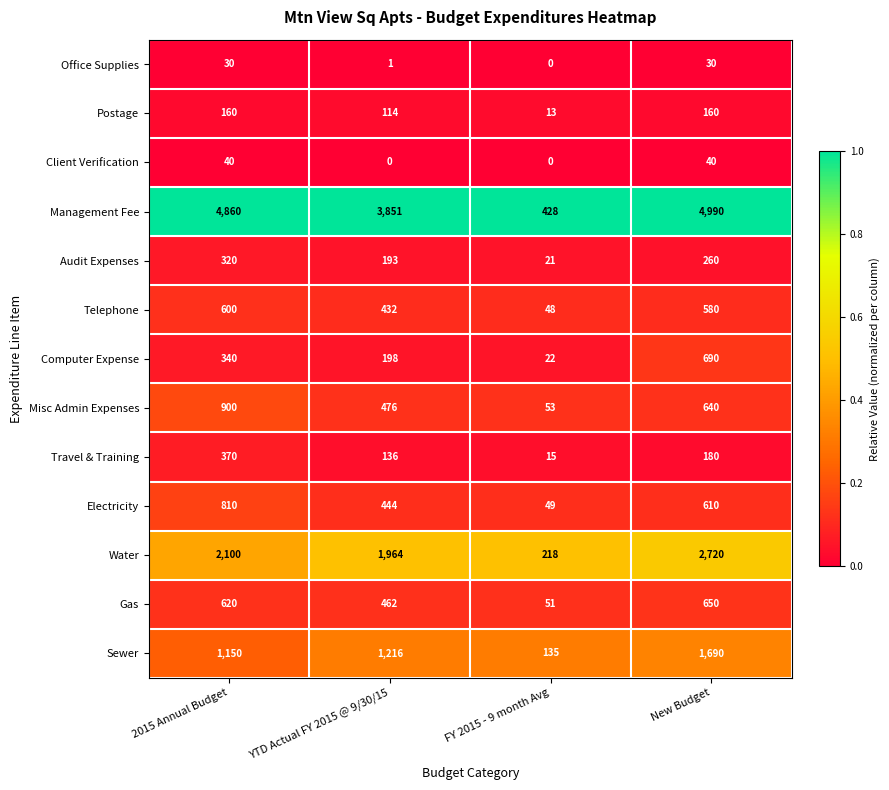

Which category has the highest value across all series?

New Budget